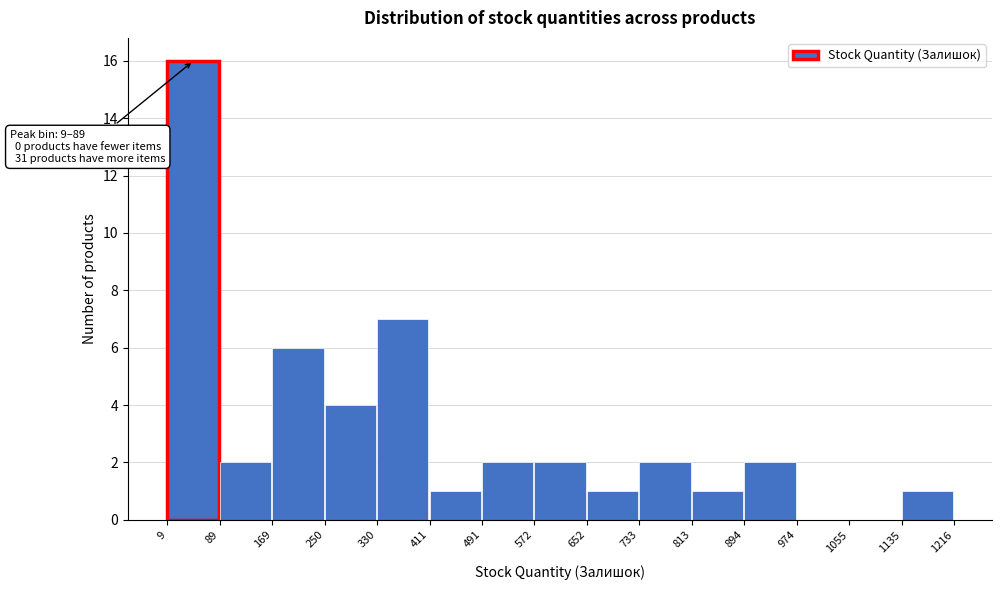

Which range on the x-axis has the tallest bar?

9 to 89